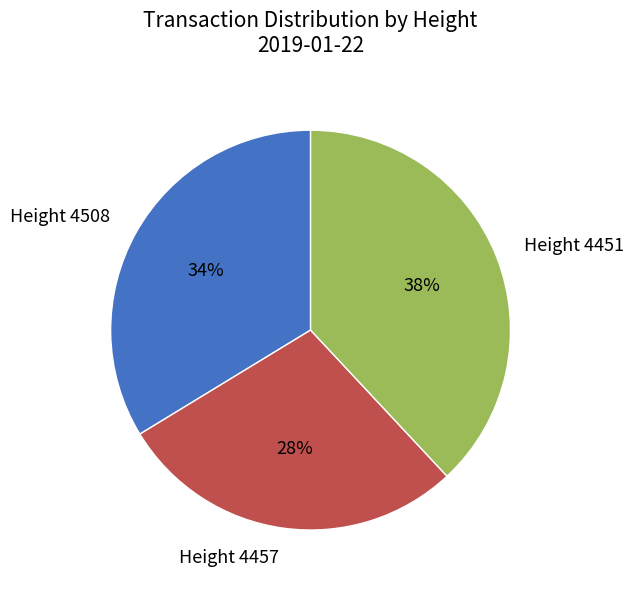

Count the number of slices in the pie.

3